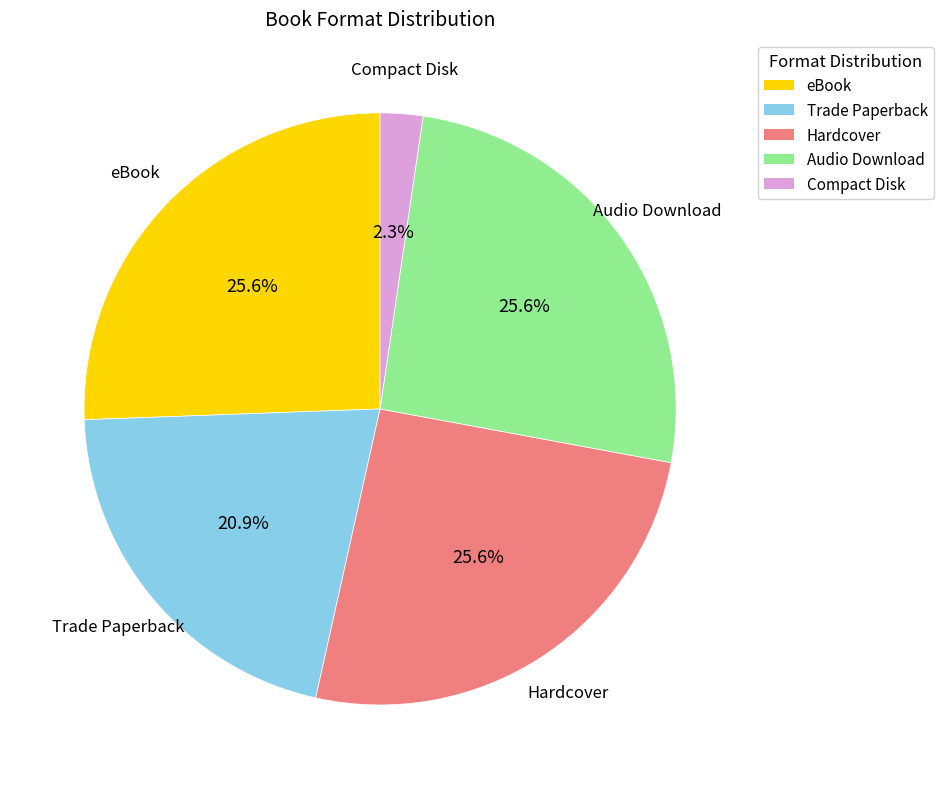

Is there any slice that represents more than half of the pie?

No